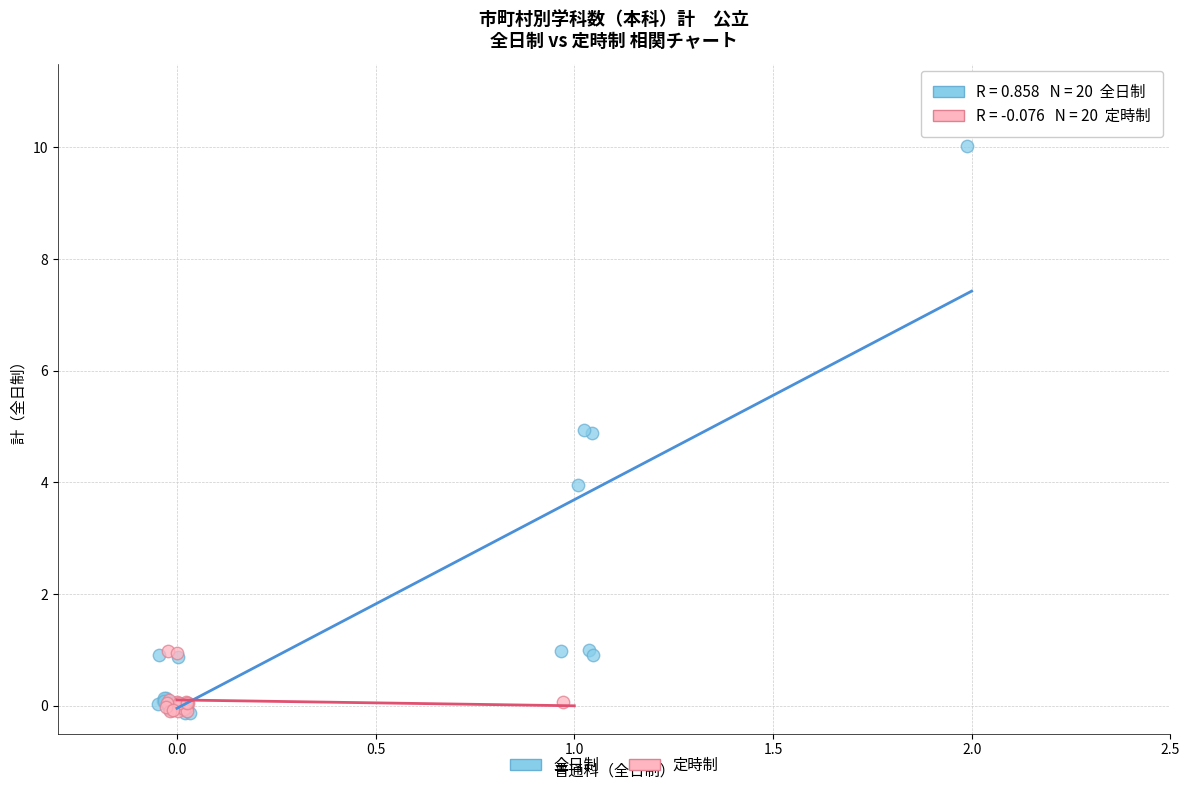

Which series reaches the maximum Y coordinate?

全日制